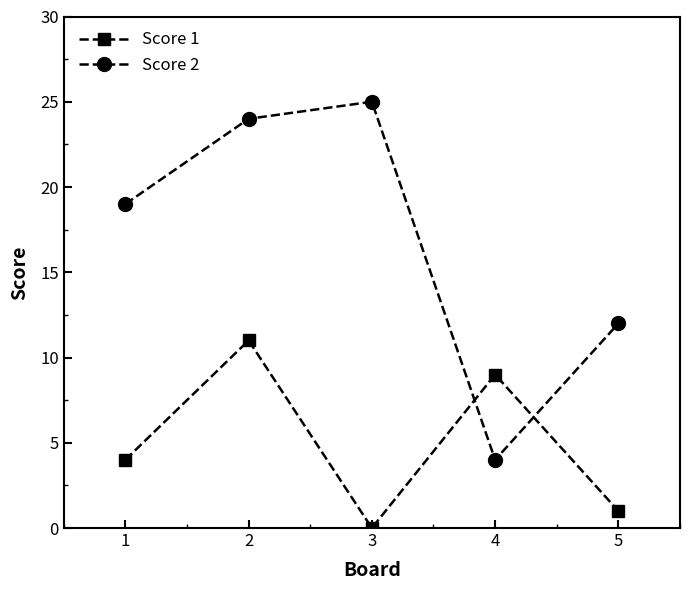

Where is Score 2 nearest to the value 14?

5